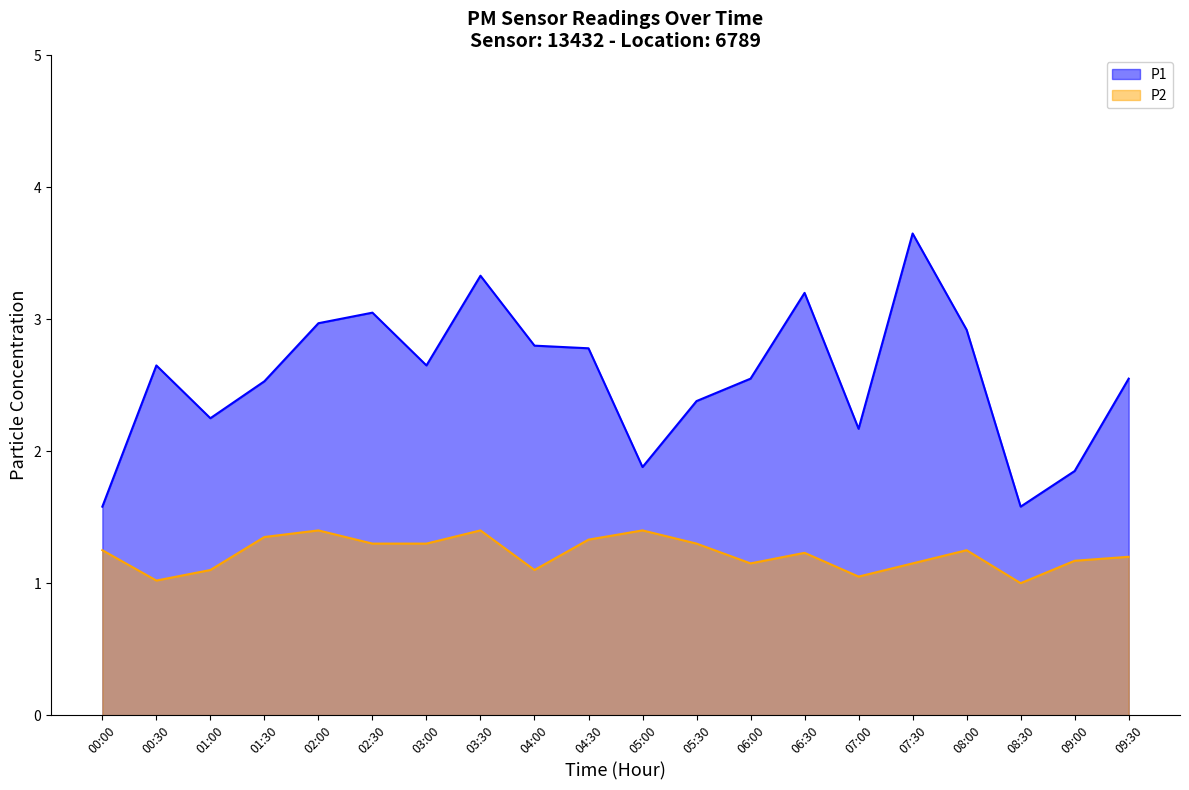

How many lines are shown in the chart?

2